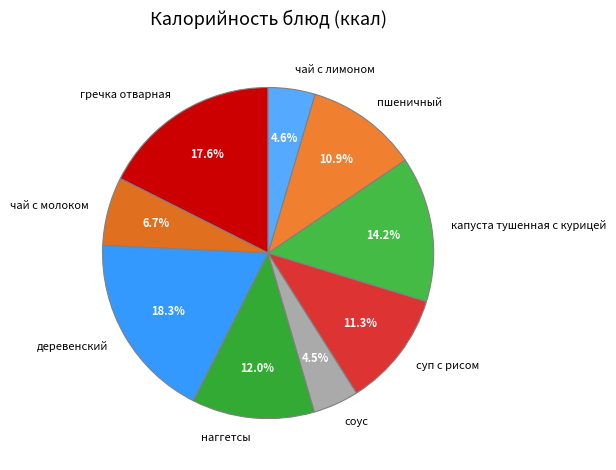

Approximately how many times larger is the value at капуста тушенная с курицей compared to чай с молоком?

2.1